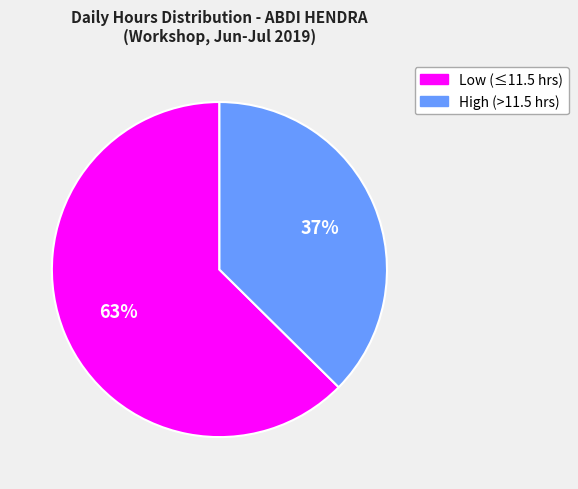

To the nearest percent, what is the average slice percentage?

50%